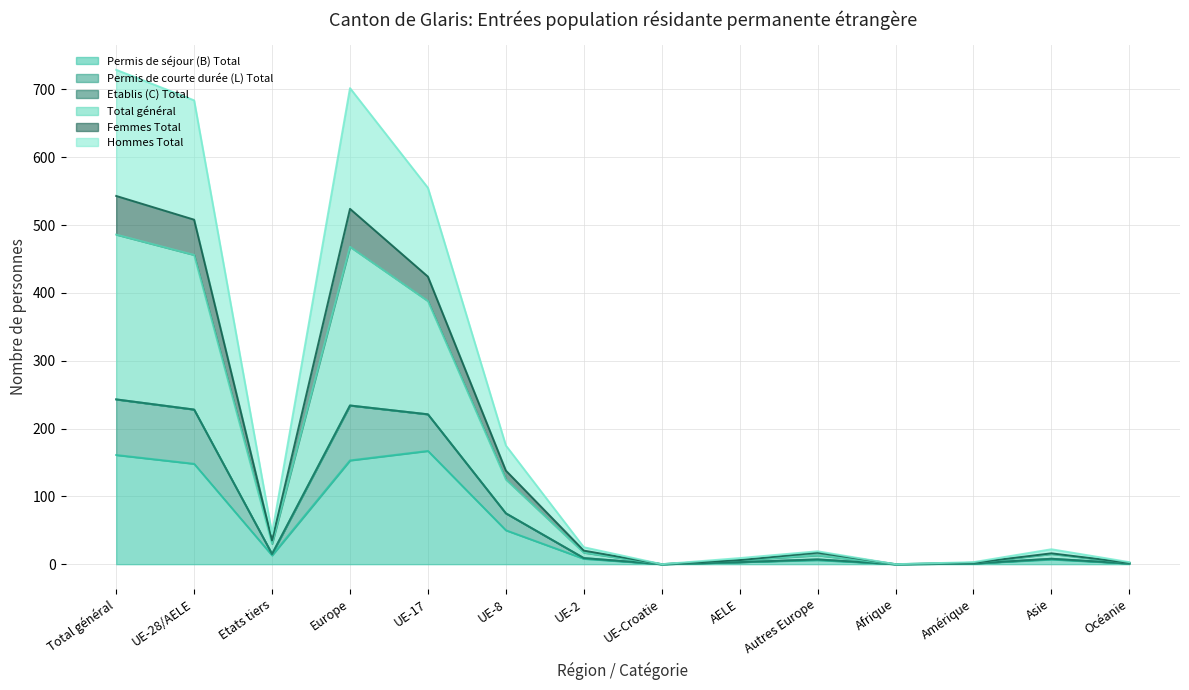

What is the sum of all Hommes Total values?

1045